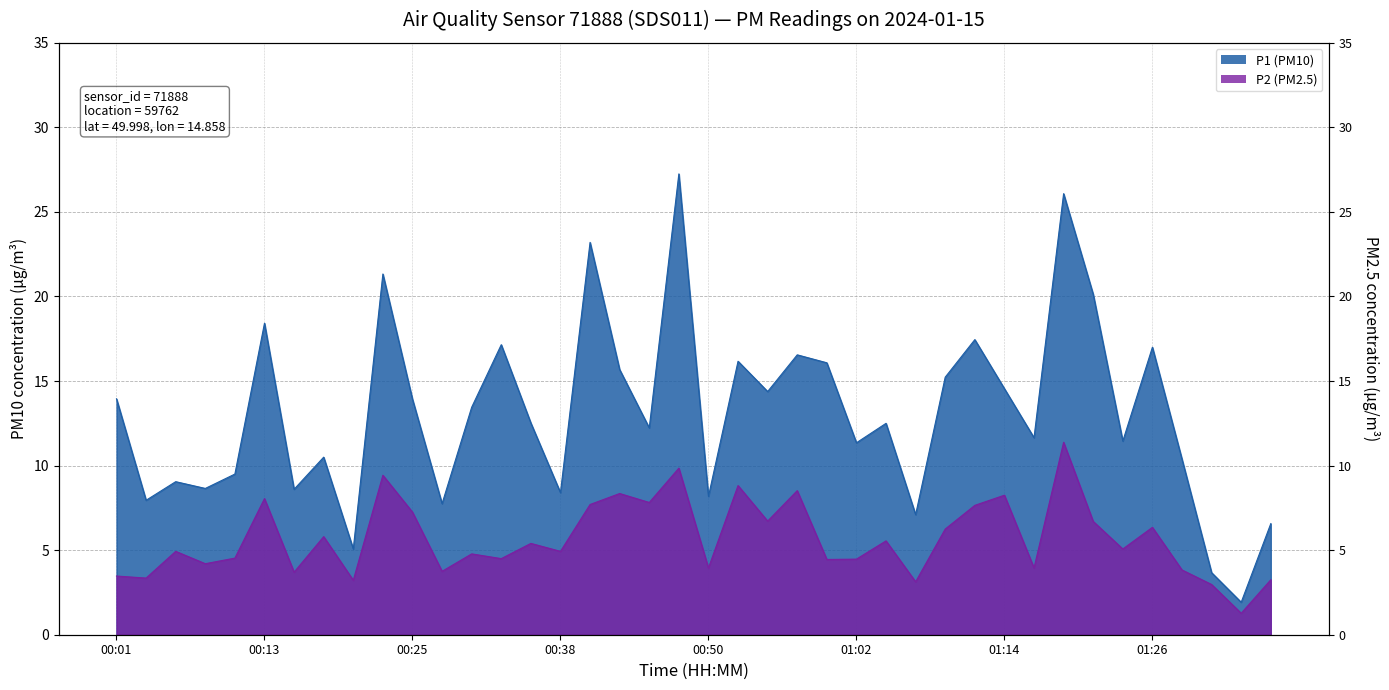

What are all the series names shown in the legend?

P1 (PM10), P2 (PM2.5)